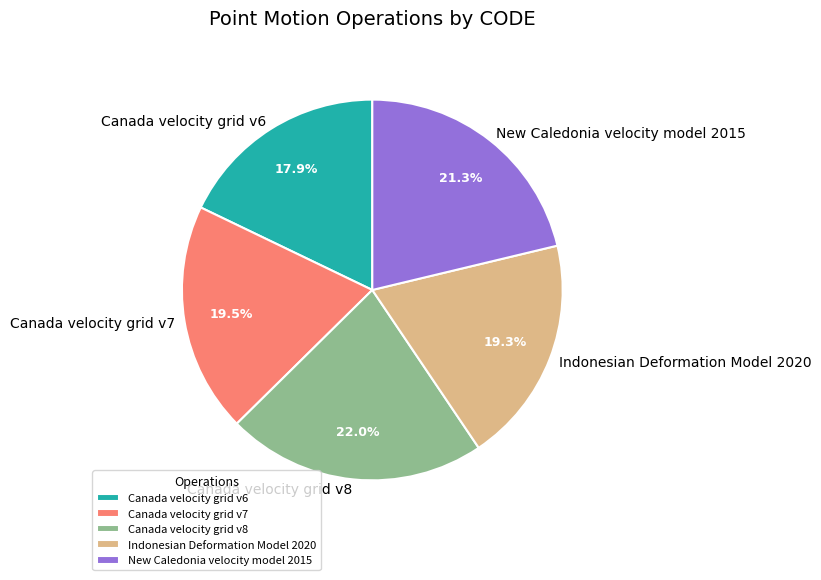

To the nearest percent, what is the combined percentage of Canada velocity grid v7 and Canada velocity grid v8?

42%